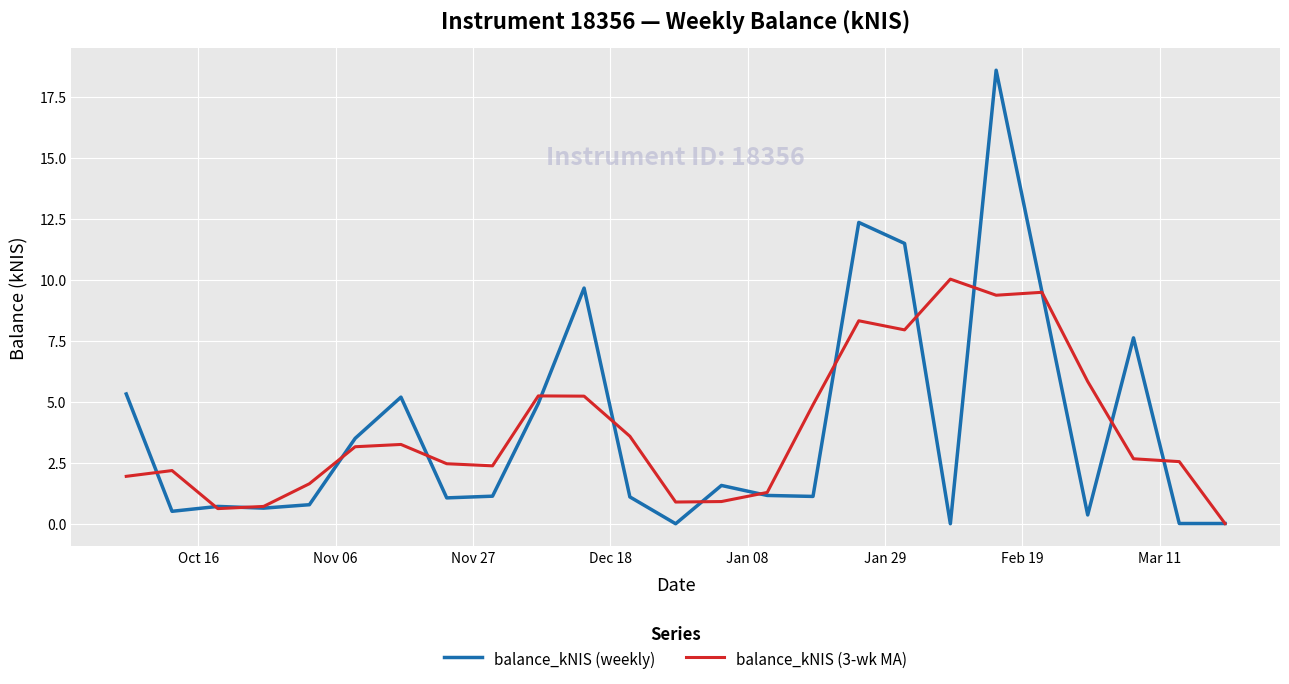

Rank the series by their maximum value, from highest to lowest.

balance_kNIS (weekly), balance_kNIS (3-wk MA)